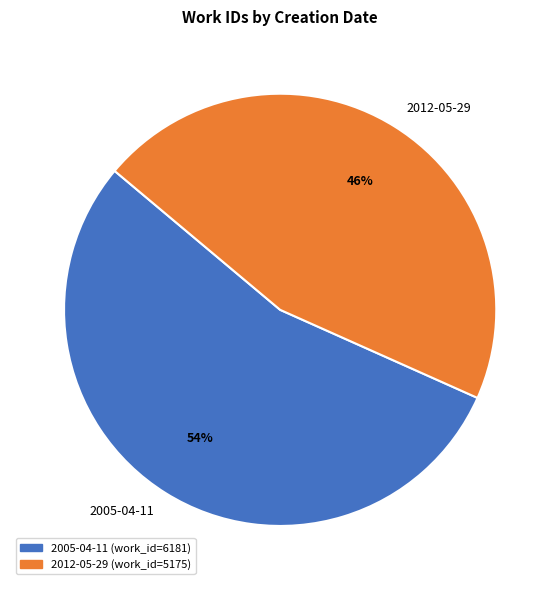

True or false: 2005-04-11 accounts for 40% of the total.

False